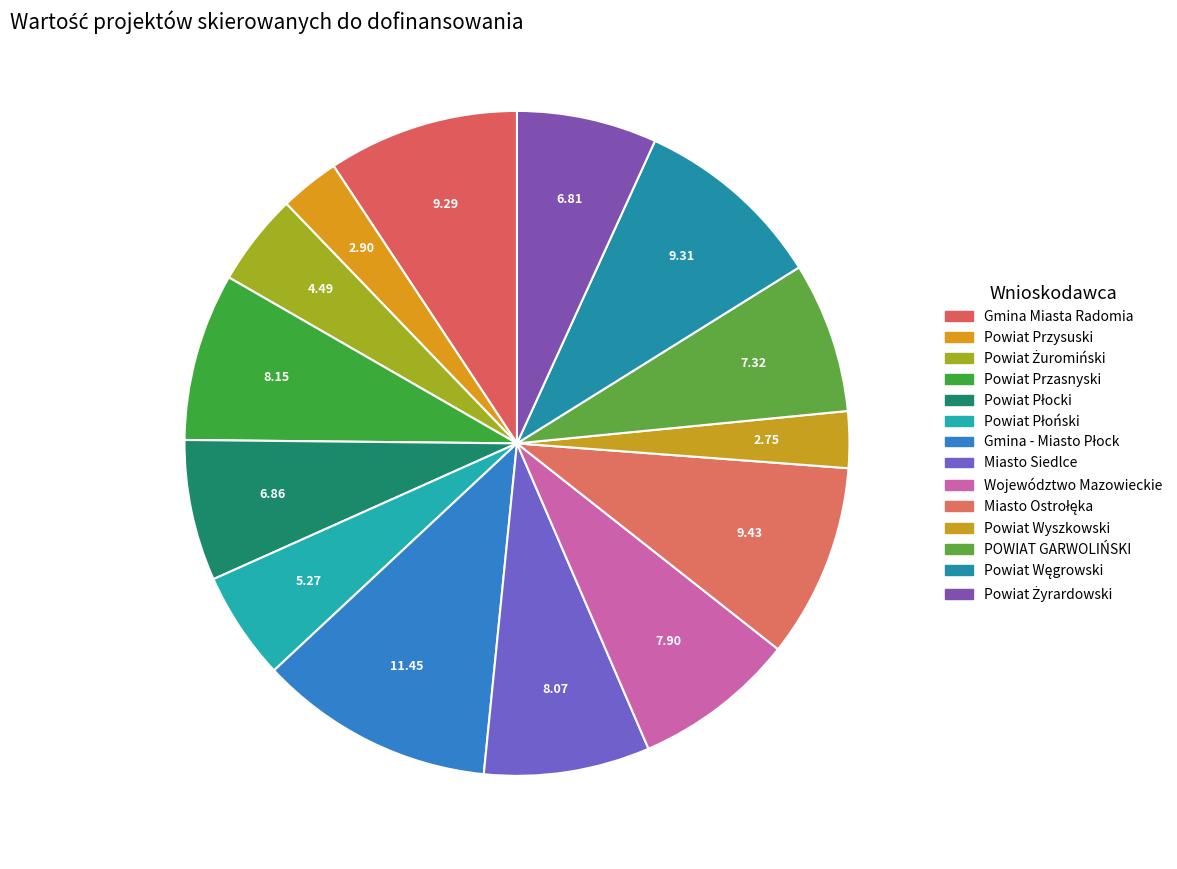

How many slices are in this pie chart?

14